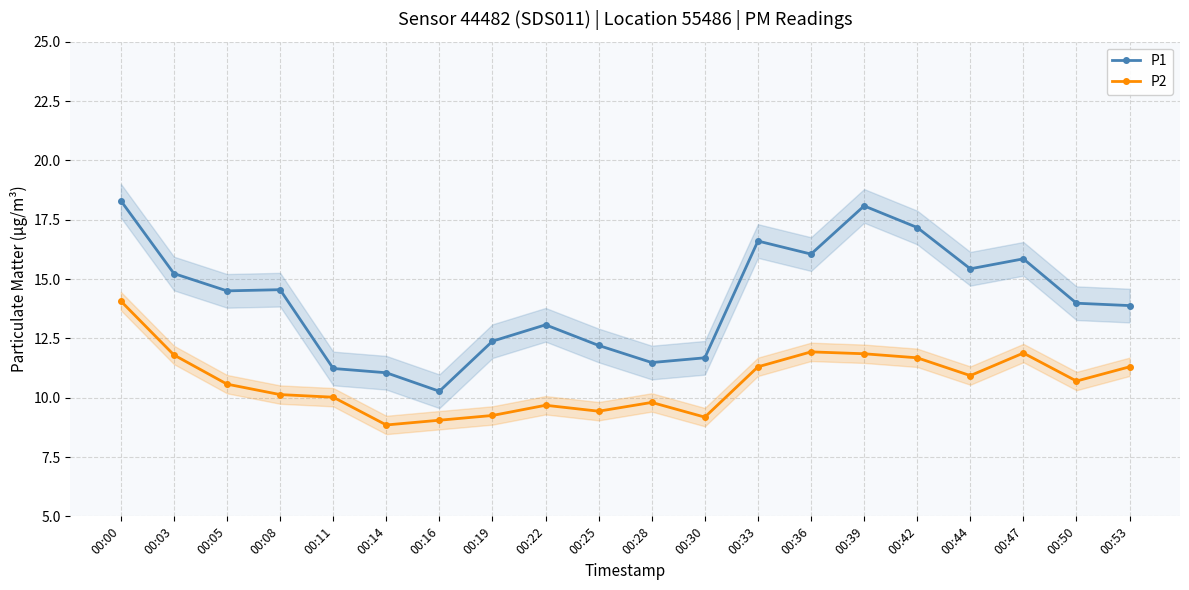

Reading left to right, extract all data points from this chart.

P1: 18.3	15.2	14.5	14.6	11.2	11.1	10.3	12.4	13.1	12.2	11.5	11.7	16.6	16.1	18.1	17.2	15.4	15.8	14.0	13.9
P2: 14.1	11.8	10.6	10.1	10.0	8.8	9.1	9.2	9.7	9.4	9.8	9.2	11.3	11.9	11.8	11.7	10.9	11.9	10.7	11.3